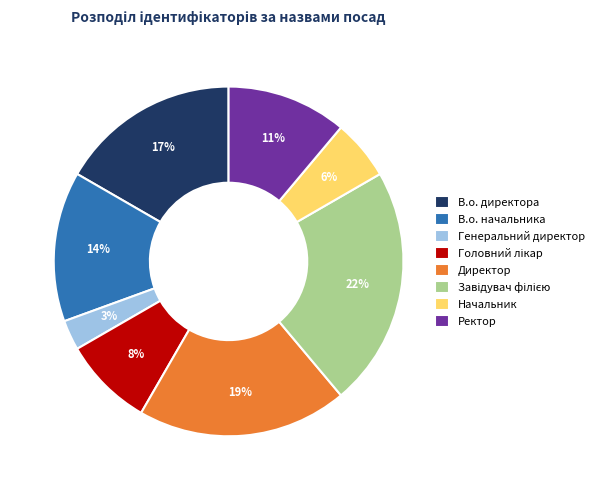

Combined, do Директор and В.о. начальника account for over 50%?

No